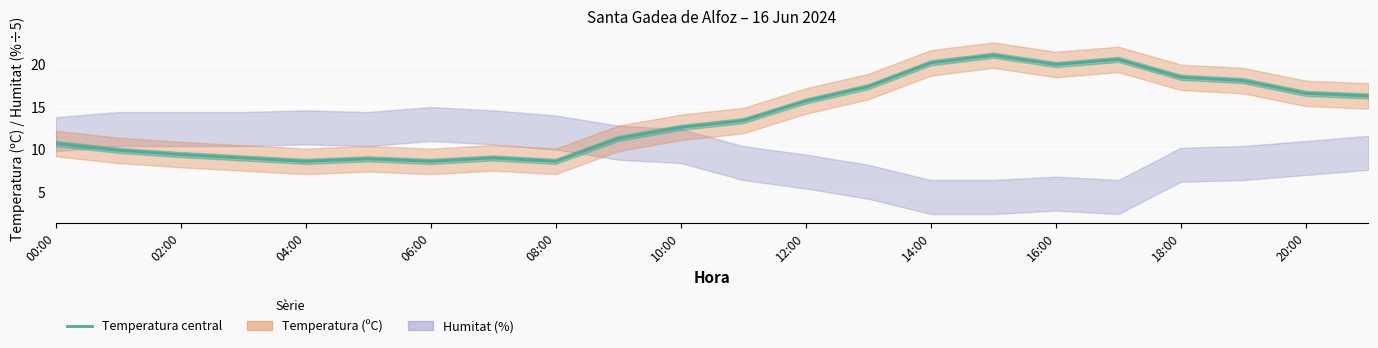

Read the value at 11.

13.4